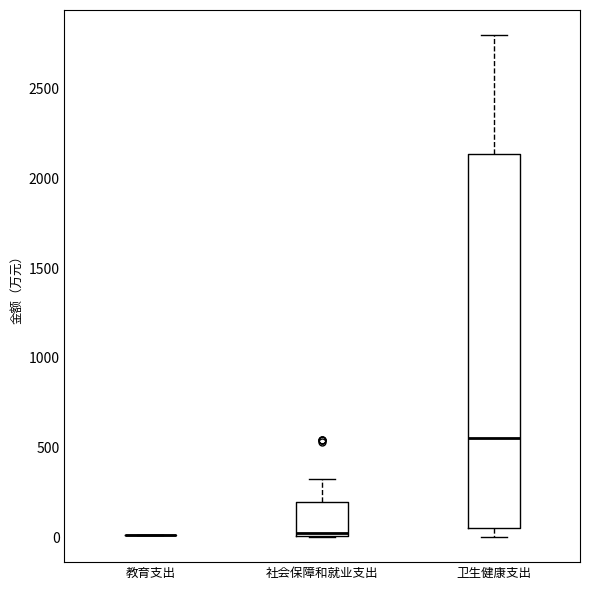

Which box is the tallest, from its lower edge to its upper edge?

卫生健康支出